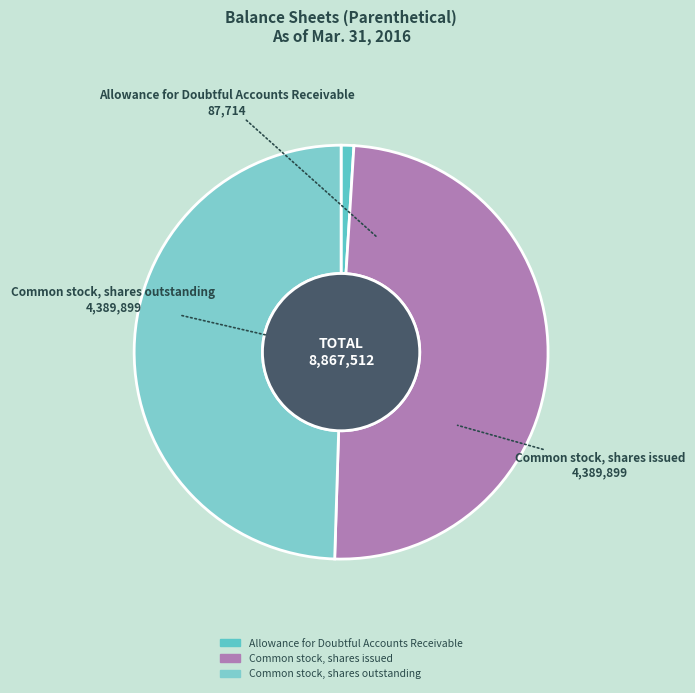

What is the smallest slice in the pie chart?

Allowance for Doubtful Accounts Receivable